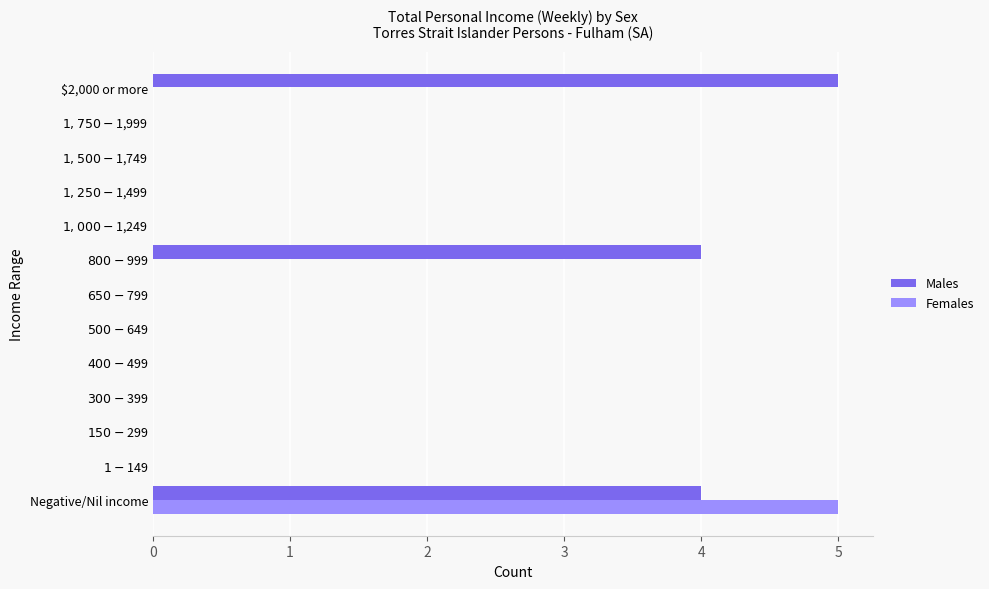

At which category is the sum across all series the highest?

Negative/Nil income